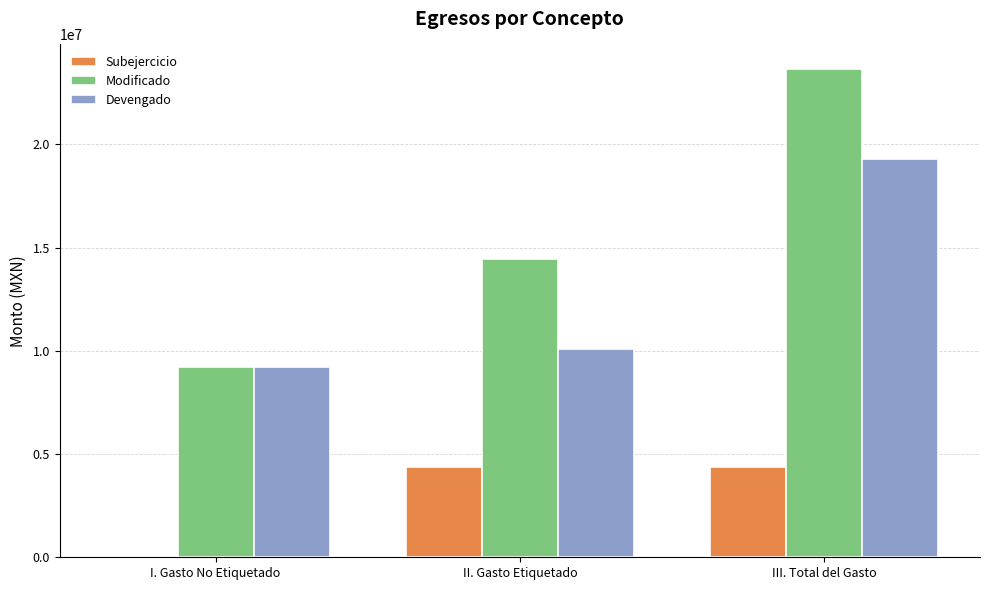

What is the total value across all series at III. Total del Gasto?

47316862.1